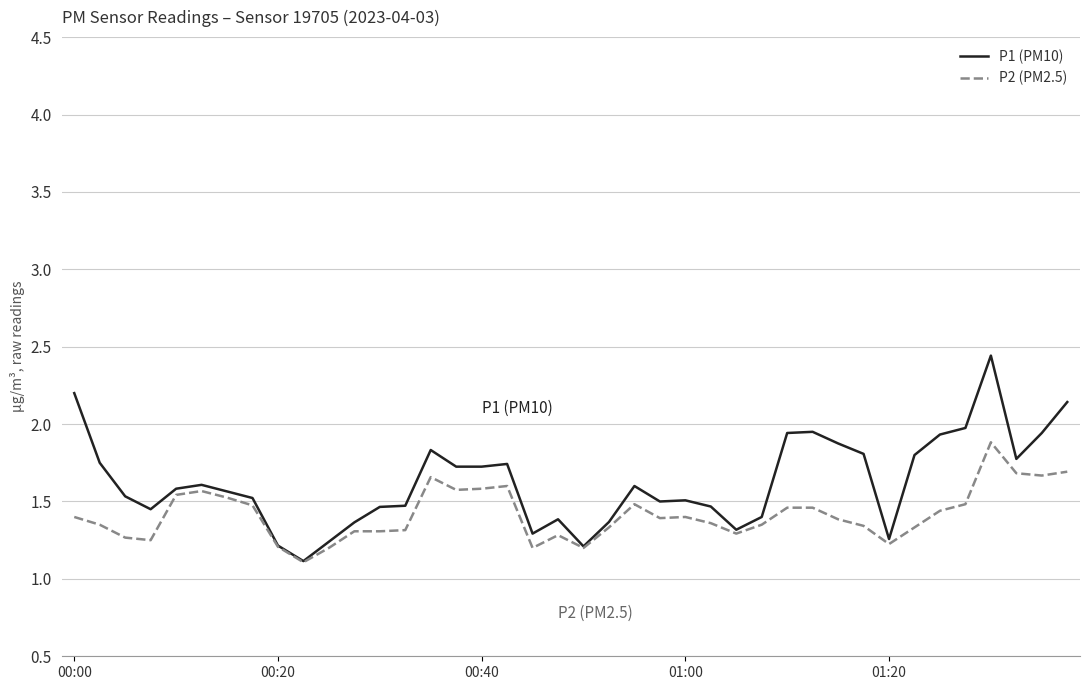

Which series has the largest range (max minus min)?

P1 (PM10)